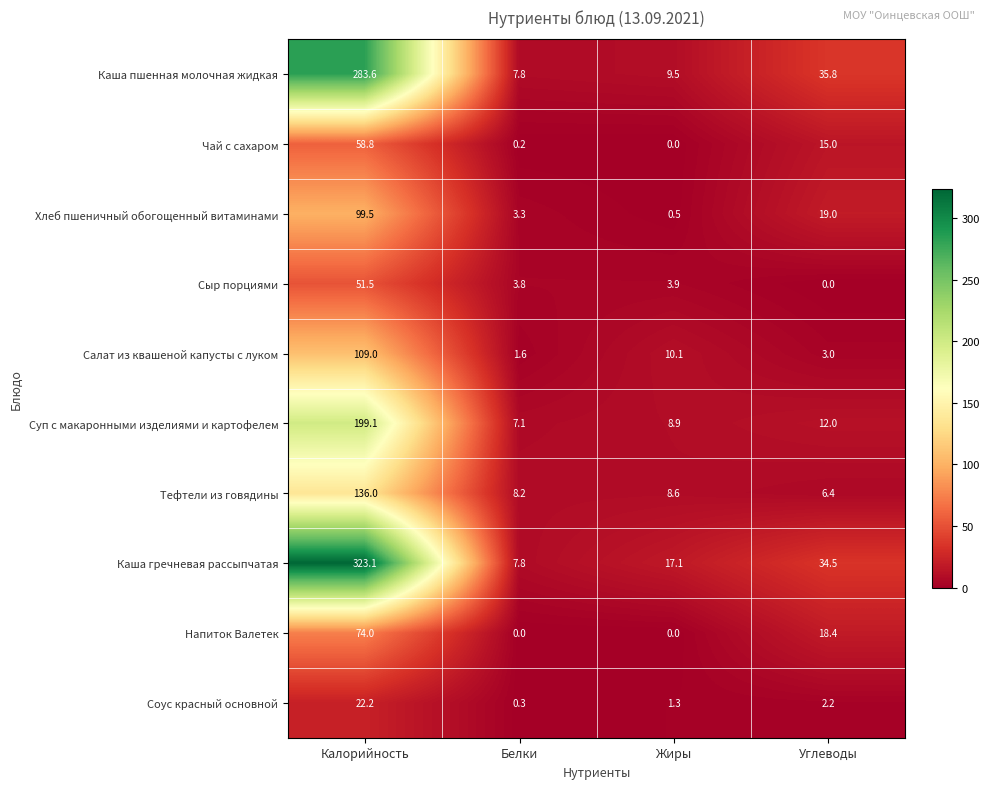

At which label does Суп с макаронными изделиями и картофелем reach its minimum?

Белки